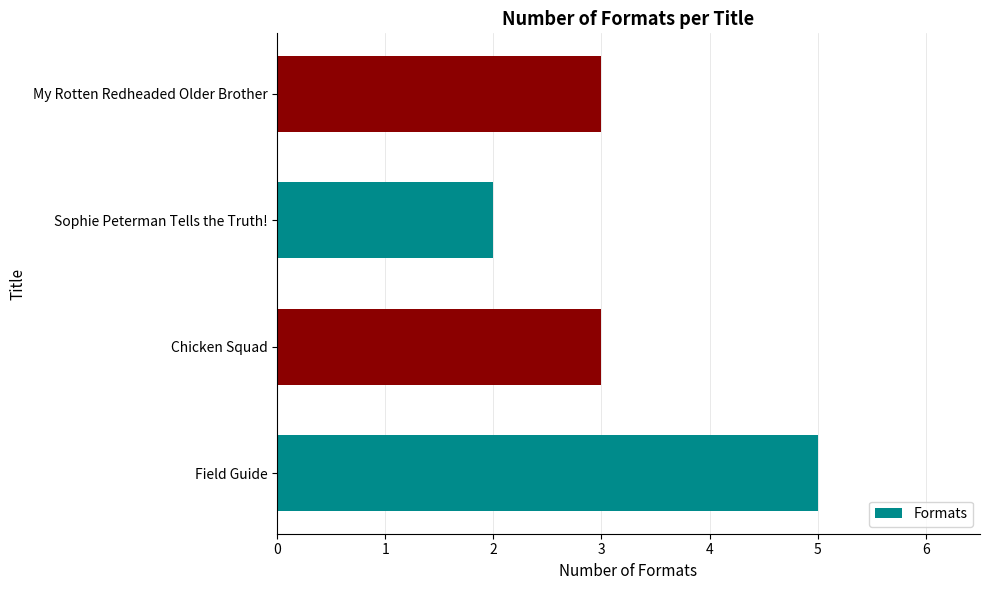

Reading bottom to top, extract all data points from this chart.

5	3	2	3